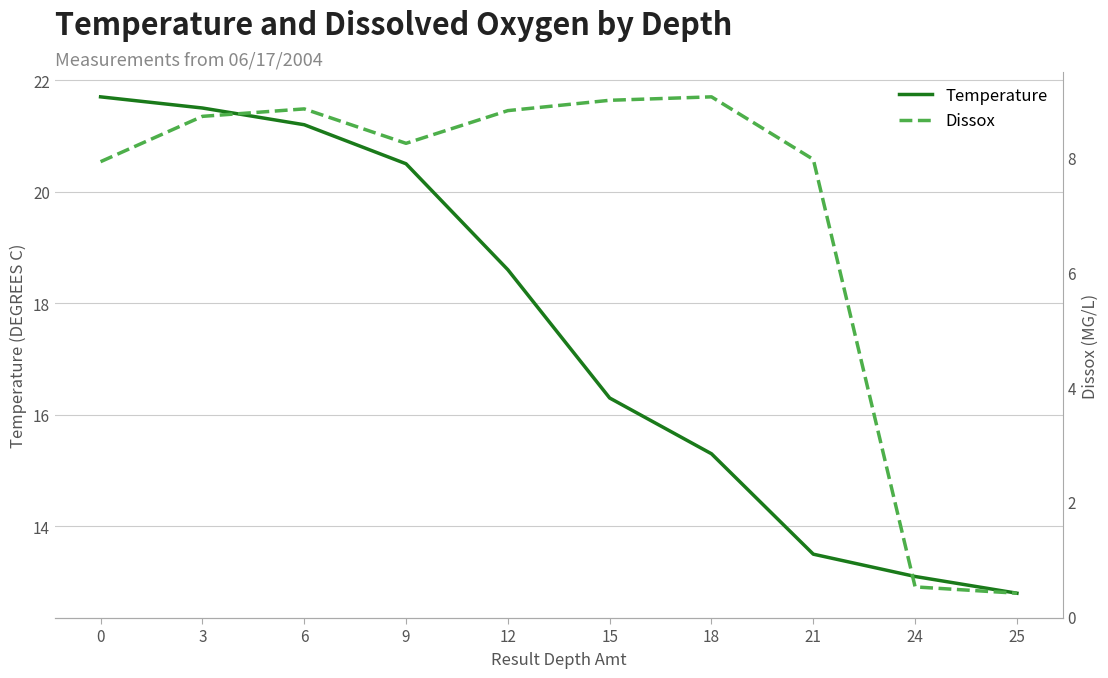

True or false: Temperature and Dissox cross at least once.

False